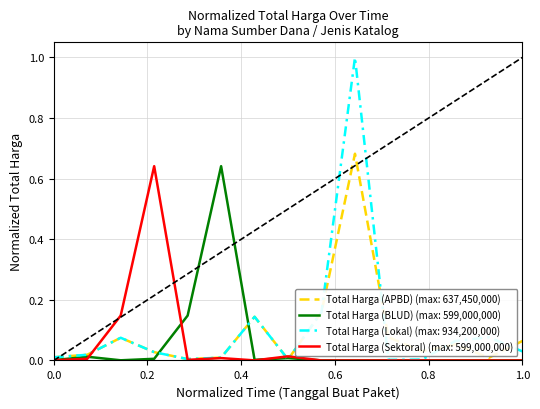

Which series has the widest spread of values?

Total Harga (Lokal) (max: 934,200,000)